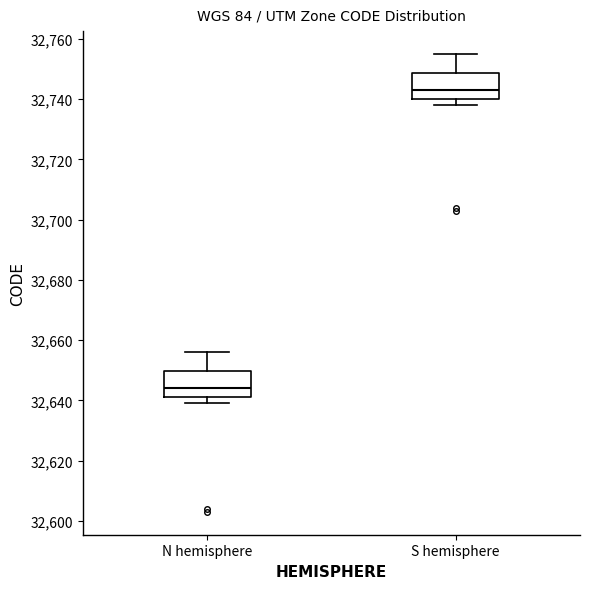

Reading left to right, read every box against the y-axis: the position of its median line, the range the box covers, and the ends of its whiskers. The values are not printed on the chart, so give them approximately, as read against the axis.

N hemisphere: median 32644, box 32642 to 32650, whiskers 32640 to 32656
S hemisphere: median 32744, box 32740 to 32748, whiskers 32738 to 32756